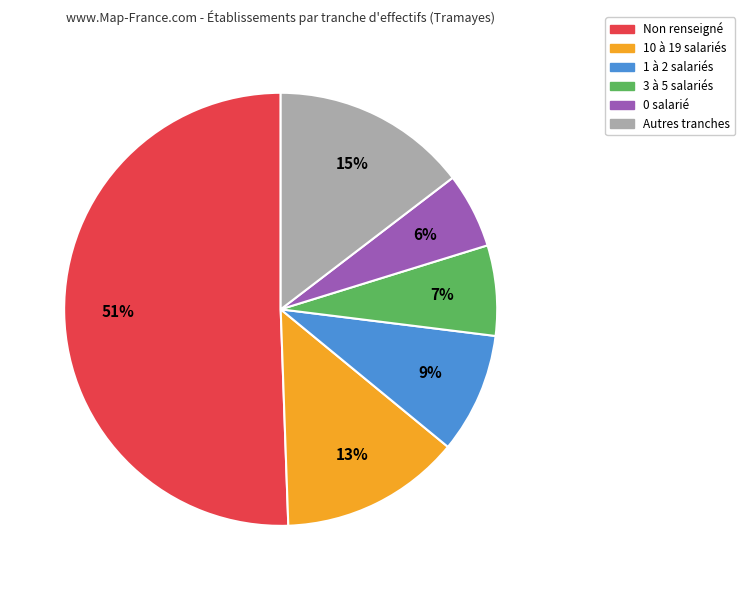

Does any single category account for the majority?

Yes